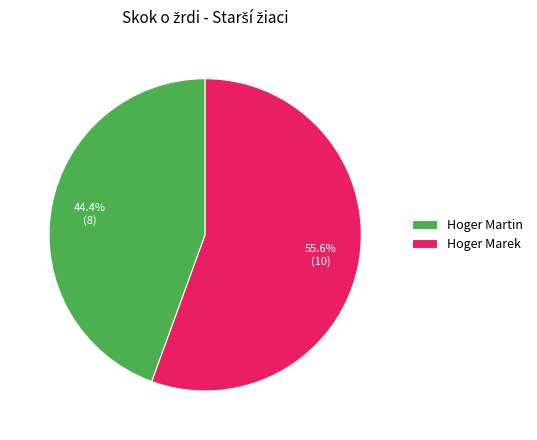

Which has a higher value, Hoger Martin or Hoger Marek?

Hoger Marek